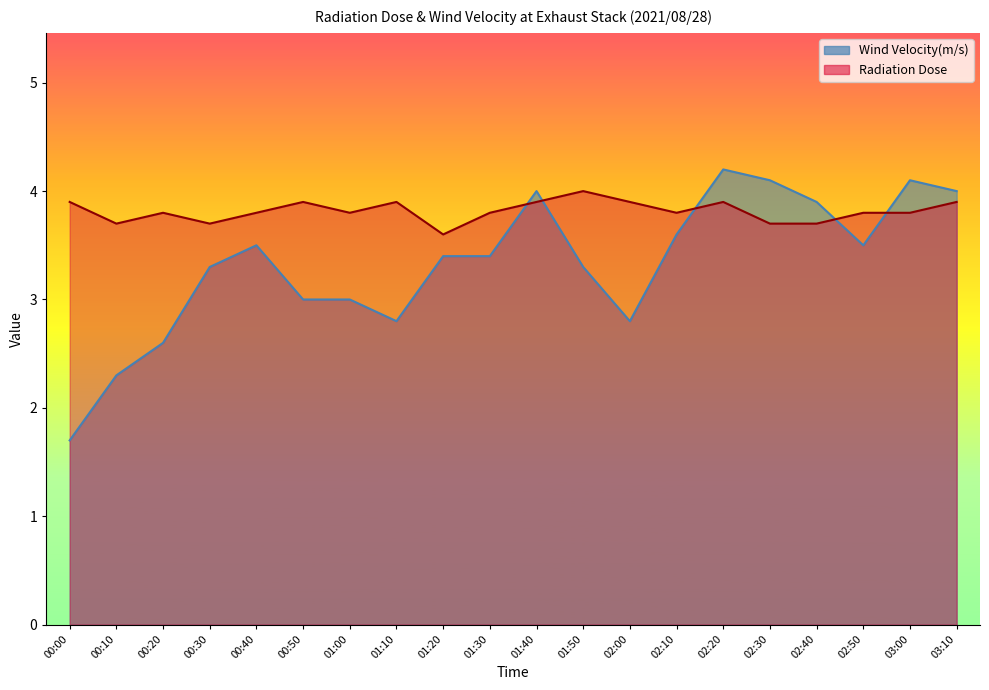

Between 01:40 and 02:30, which series saw the biggest shift?

Radiation Dose